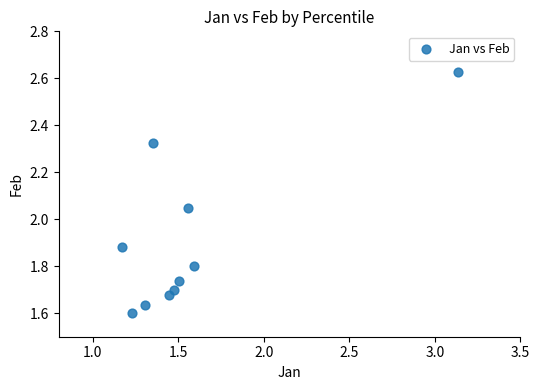

What is the range of Y values (max minus min)?

1.0